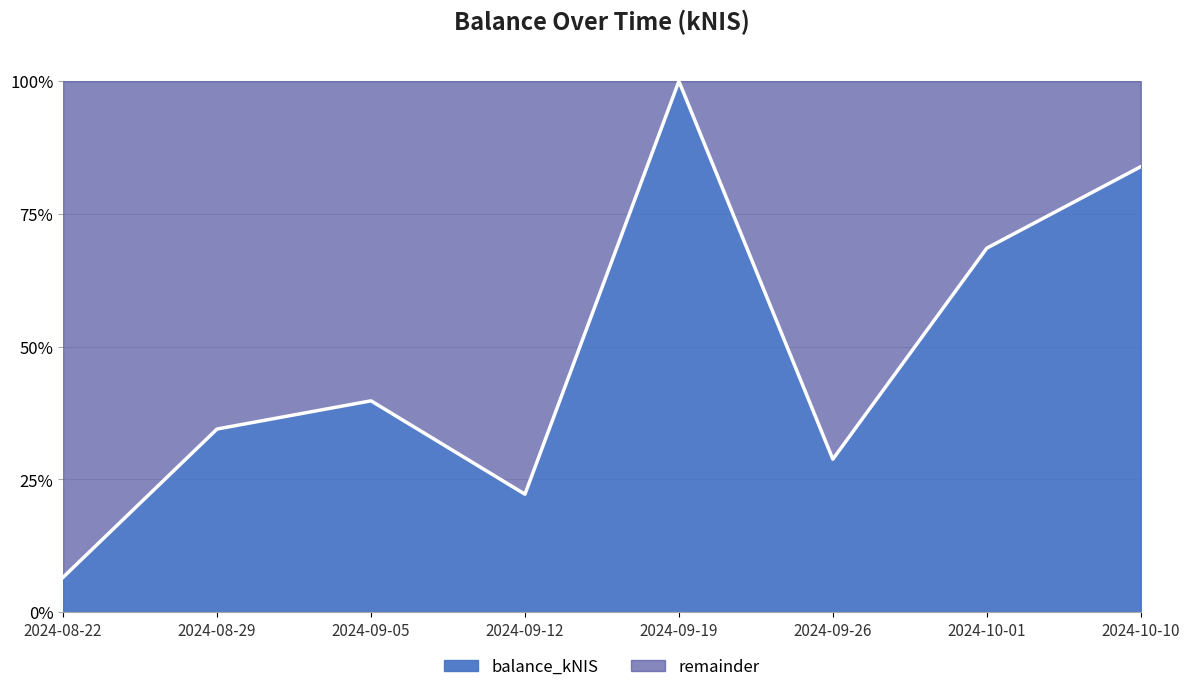

Rank the categories by value from highest to lowest.

2024-09-19, 2024-10-10, 2024-10-01, 2024-09-05, 2024-08-29, 2024-09-26, 2024-09-12, 2024-08-22